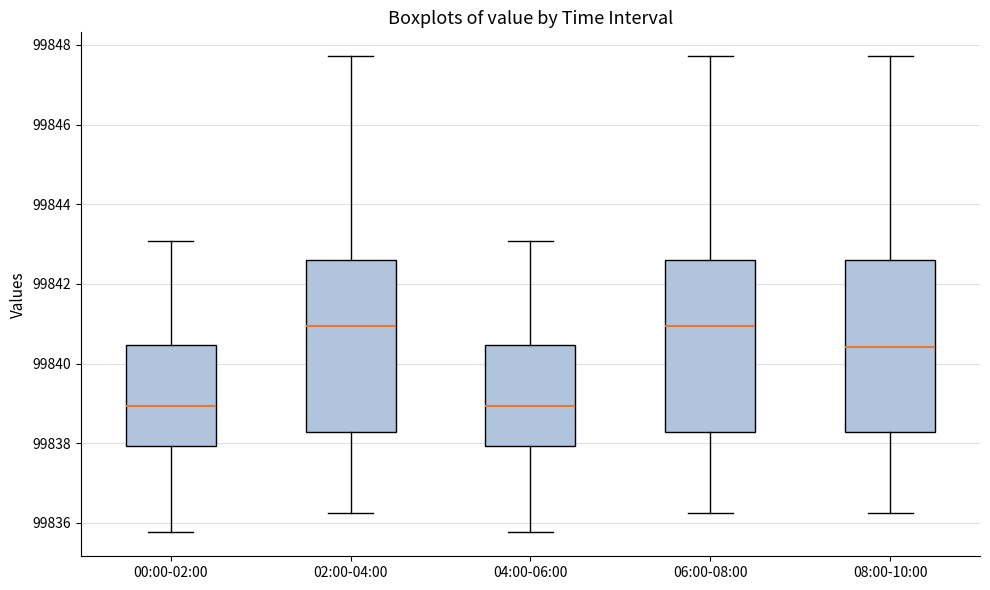

Reading left to right, read every box against the y-axis: the position of its median line, the range the box covers, and the ends of its whiskers. The values are not printed on the chart, so give them approximately, as read against the axis.

00:00-02:00: median 99839.0, box 99838.0 to 99840.4, whiskers 99835.8 to 99843.0
02:00-04:00: median 99841.0, box 99838.2 to 99842.6, whiskers 99836.2 to 99847.8
04:00-06:00: median 99839.0, box 99838.0 to 99840.4, whiskers 99835.8 to 99843.0
06:00-08:00: median 99841.0, box 99838.2 to 99842.6, whiskers 99836.2 to 99847.8
08:00-10:00: median 99840.4, box 99838.2 to 99842.6, whiskers 99836.2 to 99847.8